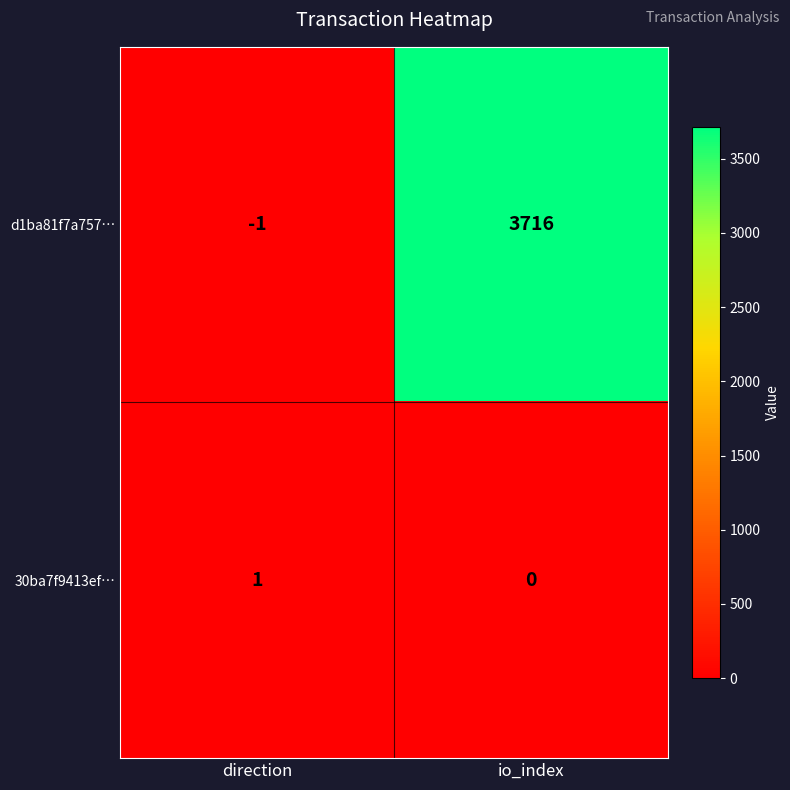

Reading left to right, list all the values displayed in this chart.

d1ba81f7a757…: -1	3716
30ba7f9413ef…: 1	0